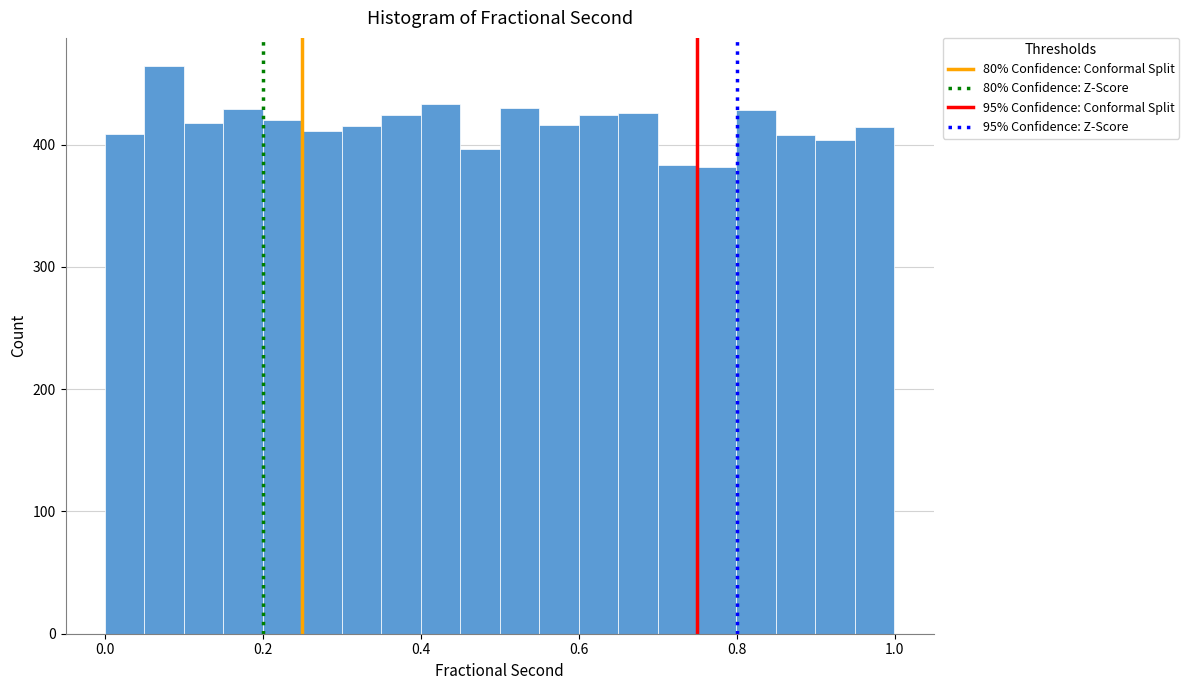

Read against the x-axis, roughly where is the centre of the tallest bar?

0.08